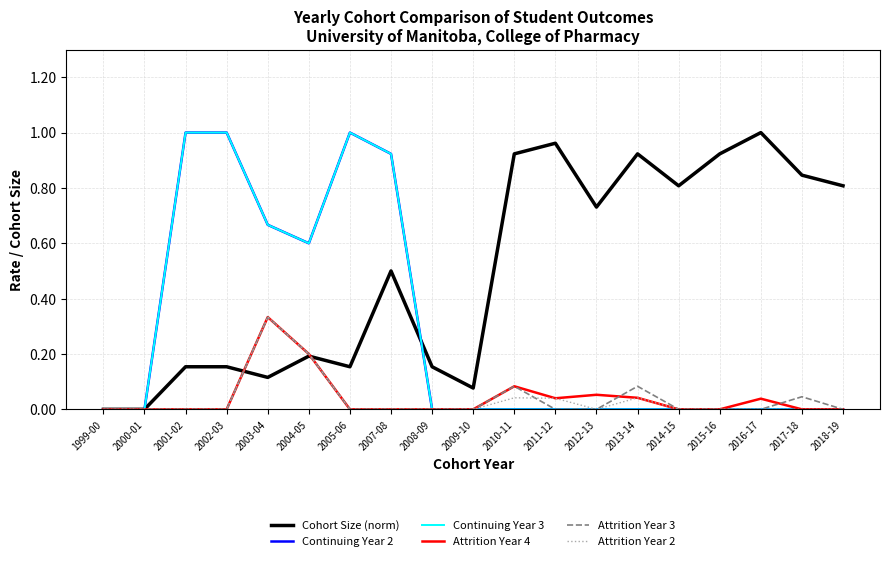

Which series has the largest range (max minus min)?

Cohort Size (norm)